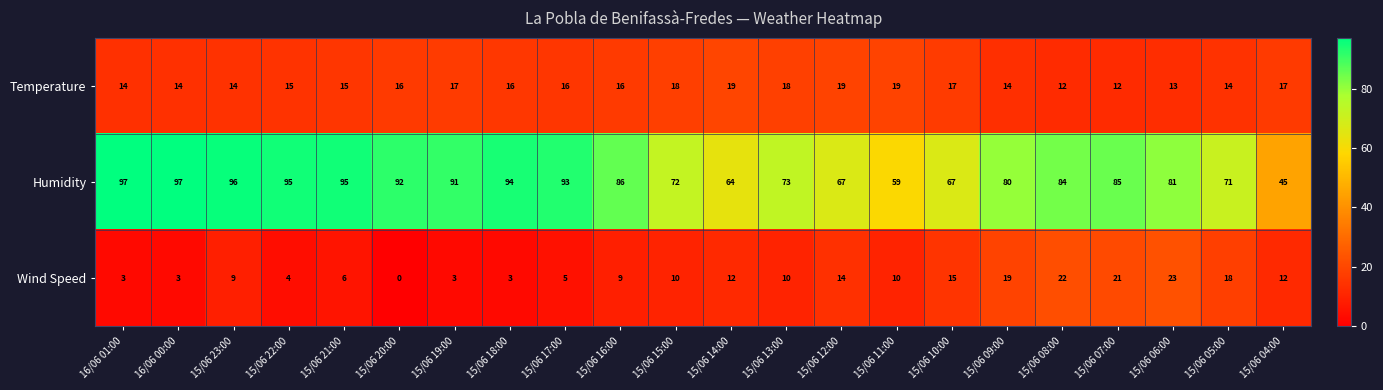

What is the sum of all Humidity values?

1784